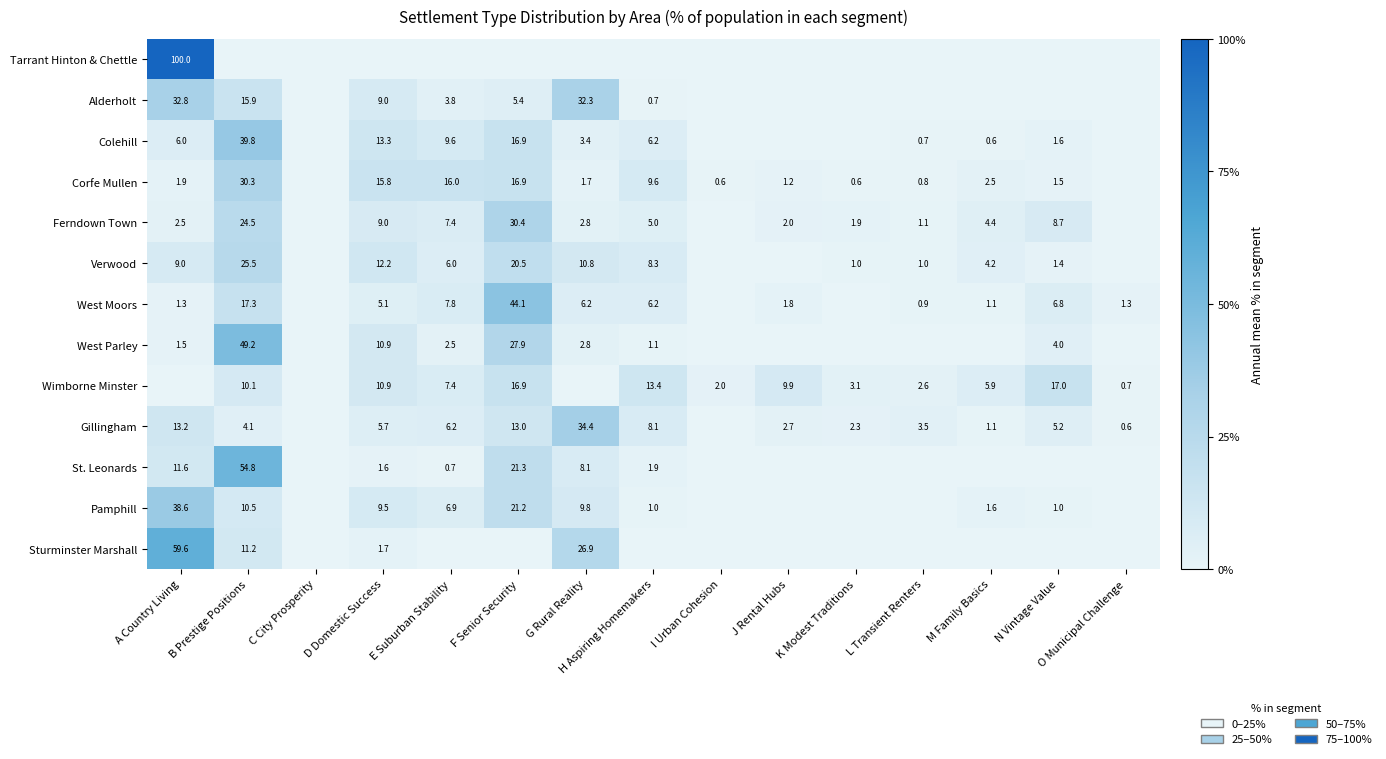

What is the difference between the highest and lowest values at L Transient Renters?

3.5